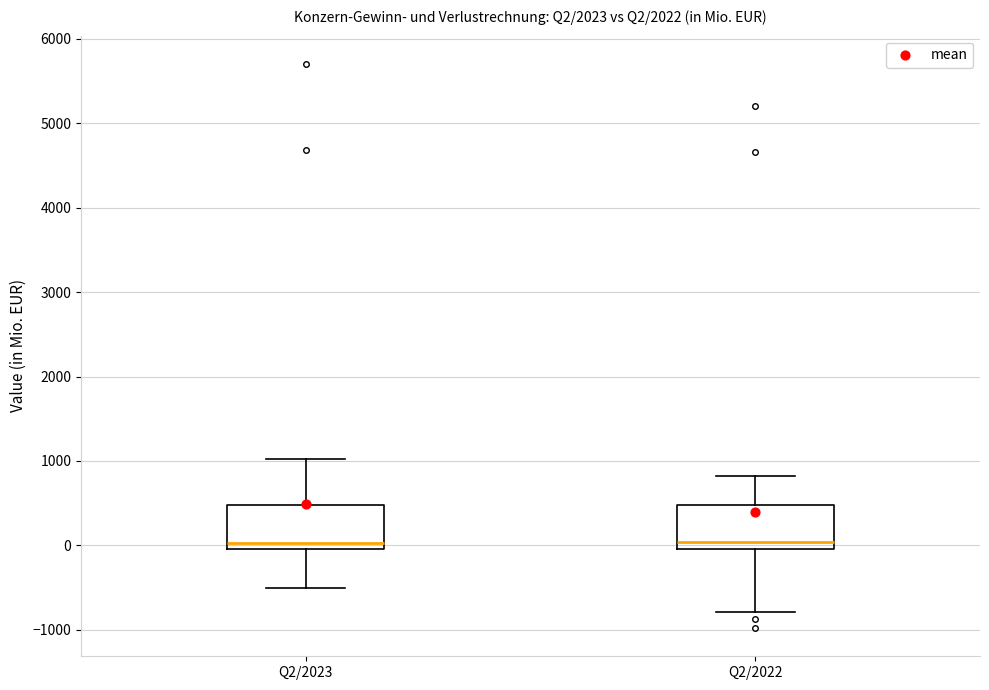

Reading left to right, transcribe this box plot: for each box, give where its median line is, the range the box spans, and where its two whiskers end, as read against the y-axis. The values are not printed on the chart, so give them approximately, as read against the axis.

Q2/2023: median 0 (just above the box's lower edge), box 0 to 500, whiskers -500 to 1000
Q2/2022: median 0 (just above the box's lower edge), box 0 to 500, whiskers -800 to 800